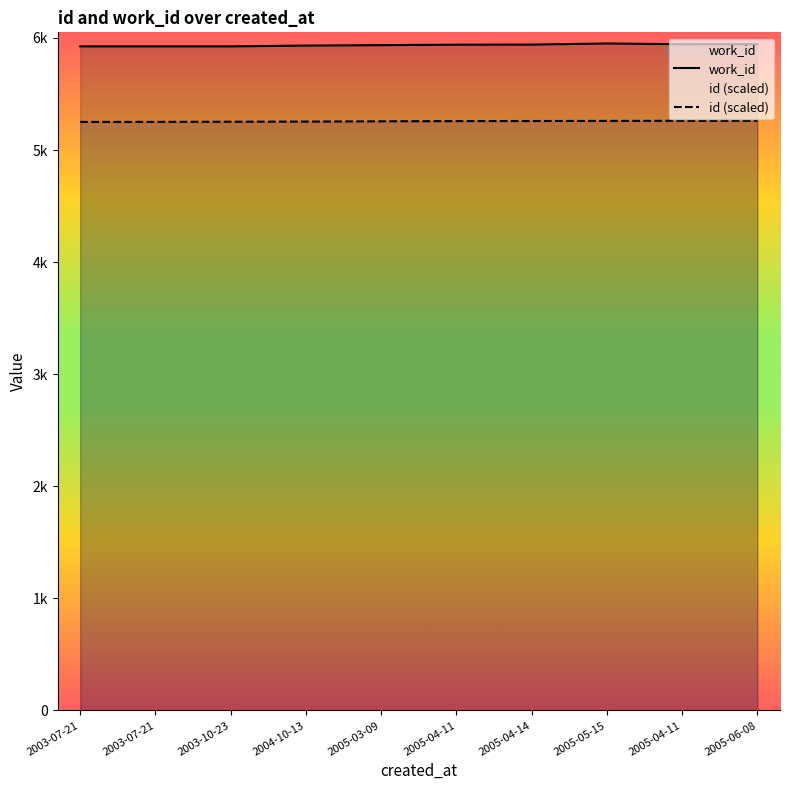

At 2003-10-23, list the series in order from largest to smallest.

work_id, id (scaled)